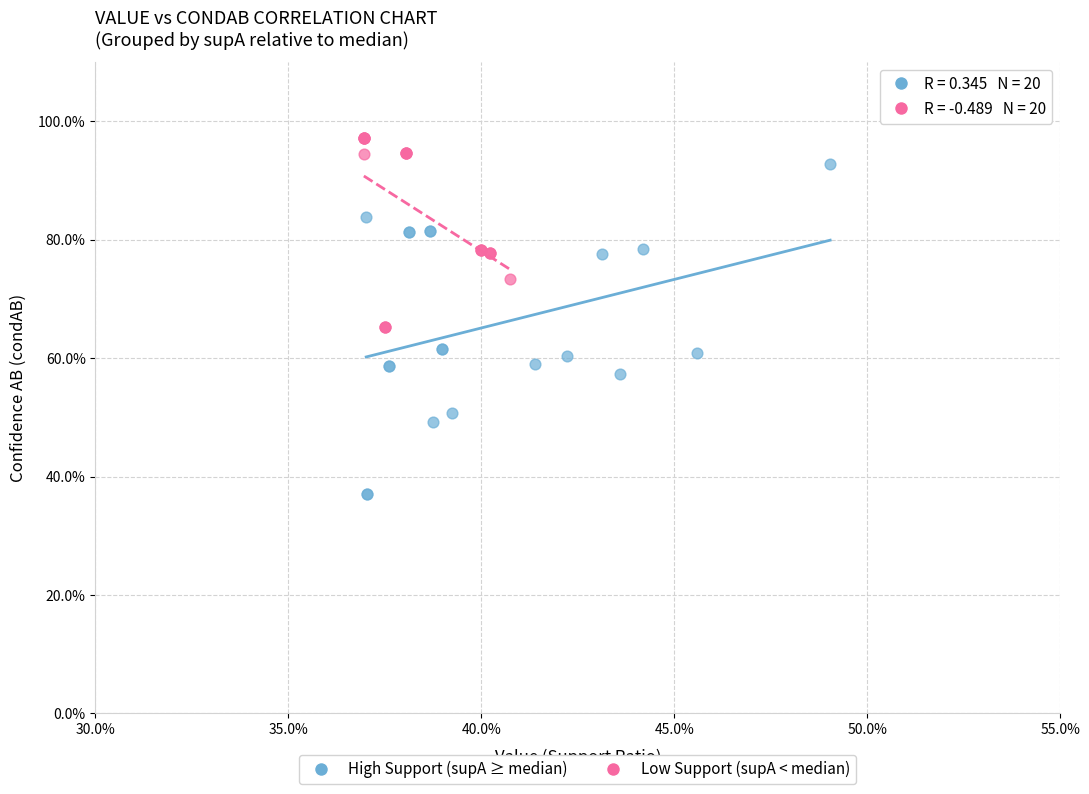

Which series reaches the maximum Y coordinate?

Low Support (supA < median)